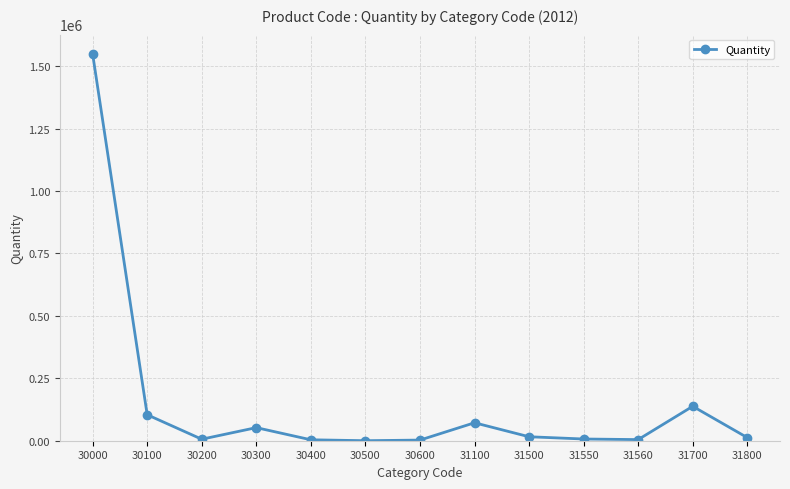

The value at 30600 is 2548. True or false?

True